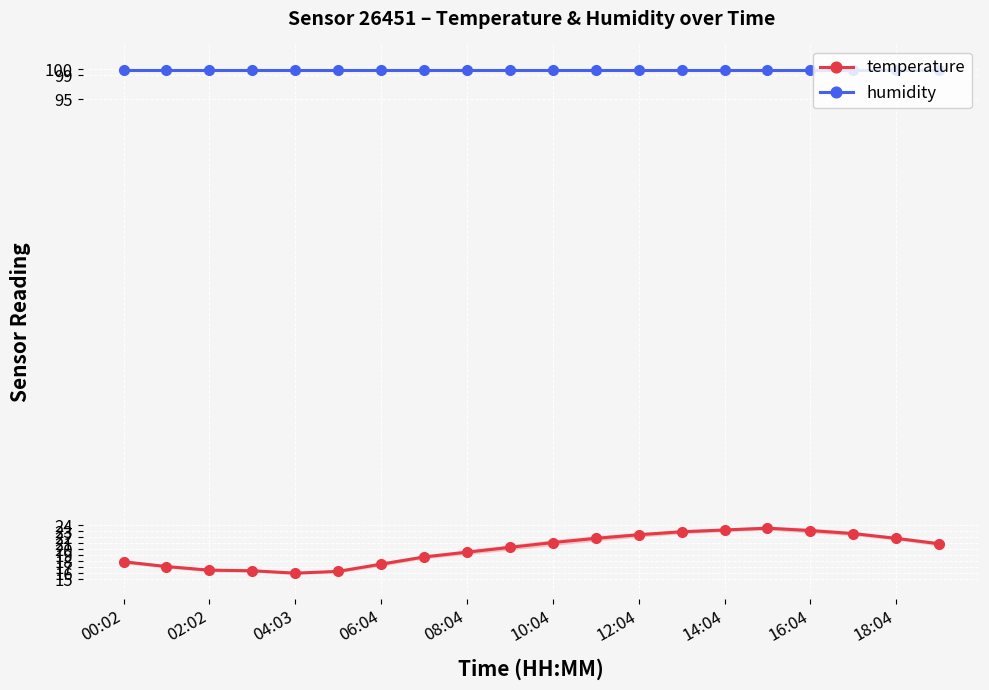

True or false: temperature has more than 0 interior local peaks.

True